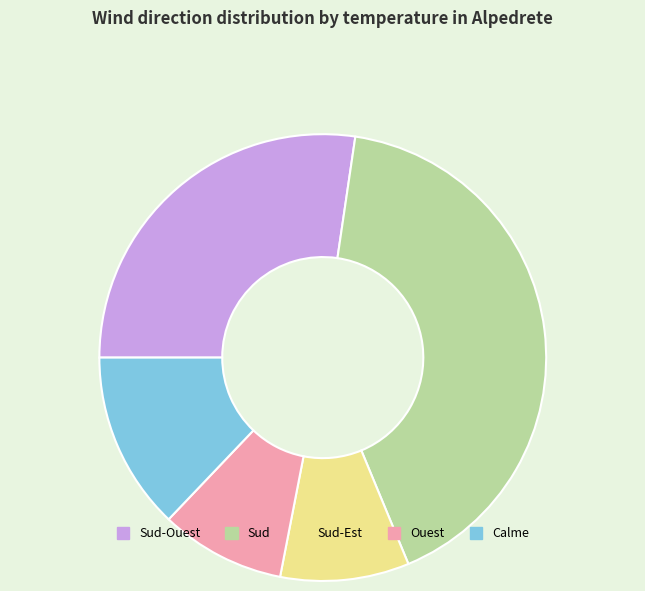

What is the largest slice in the pie chart?

Sud